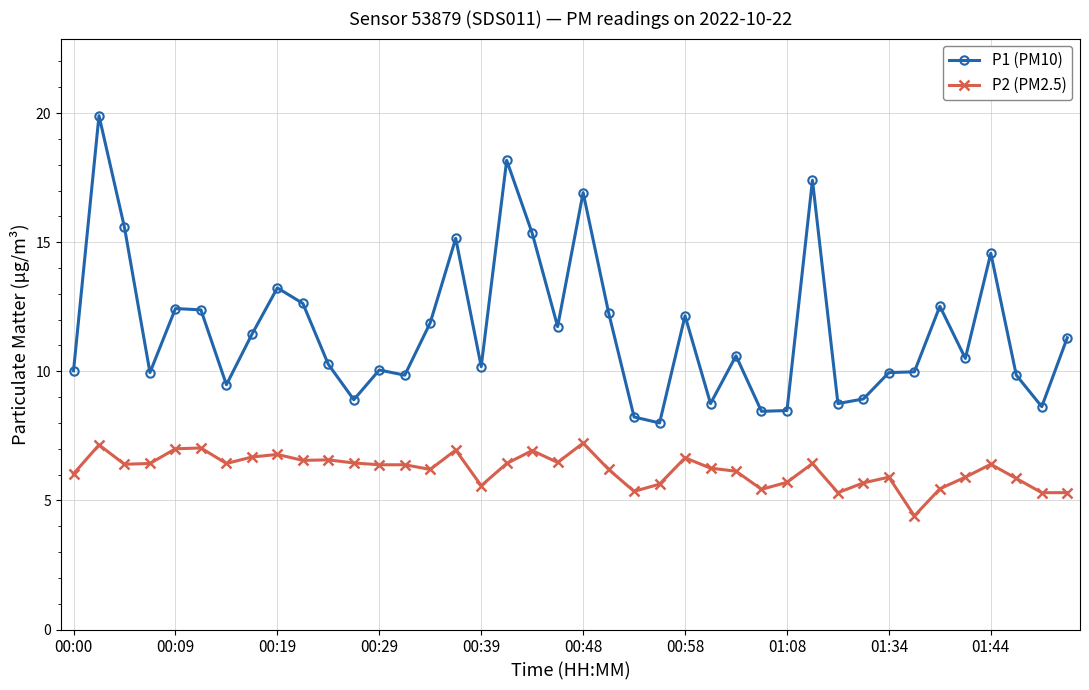

At how many categories does at least one series exceed 13?

9